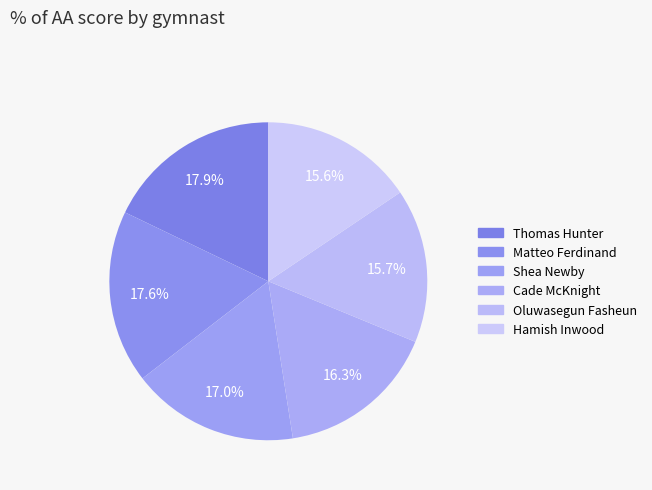

True or false: Shea Newby accounts for 17% of the total.

True